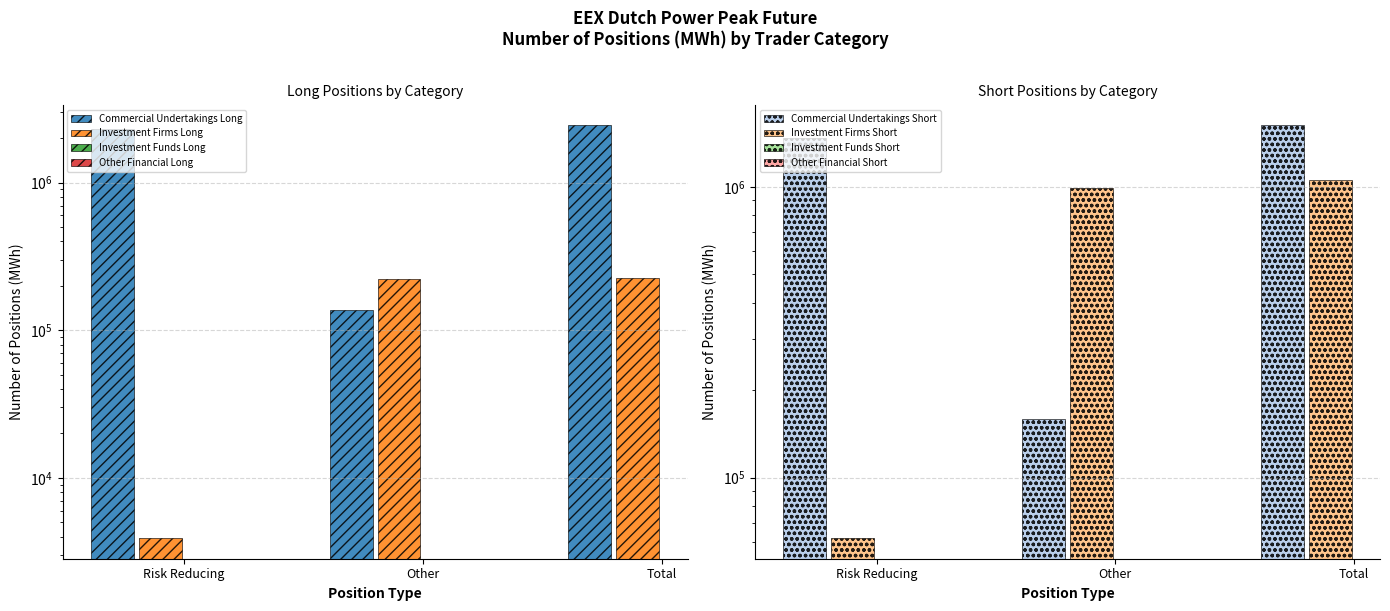

At which category is the sum across all series the highest?

Total